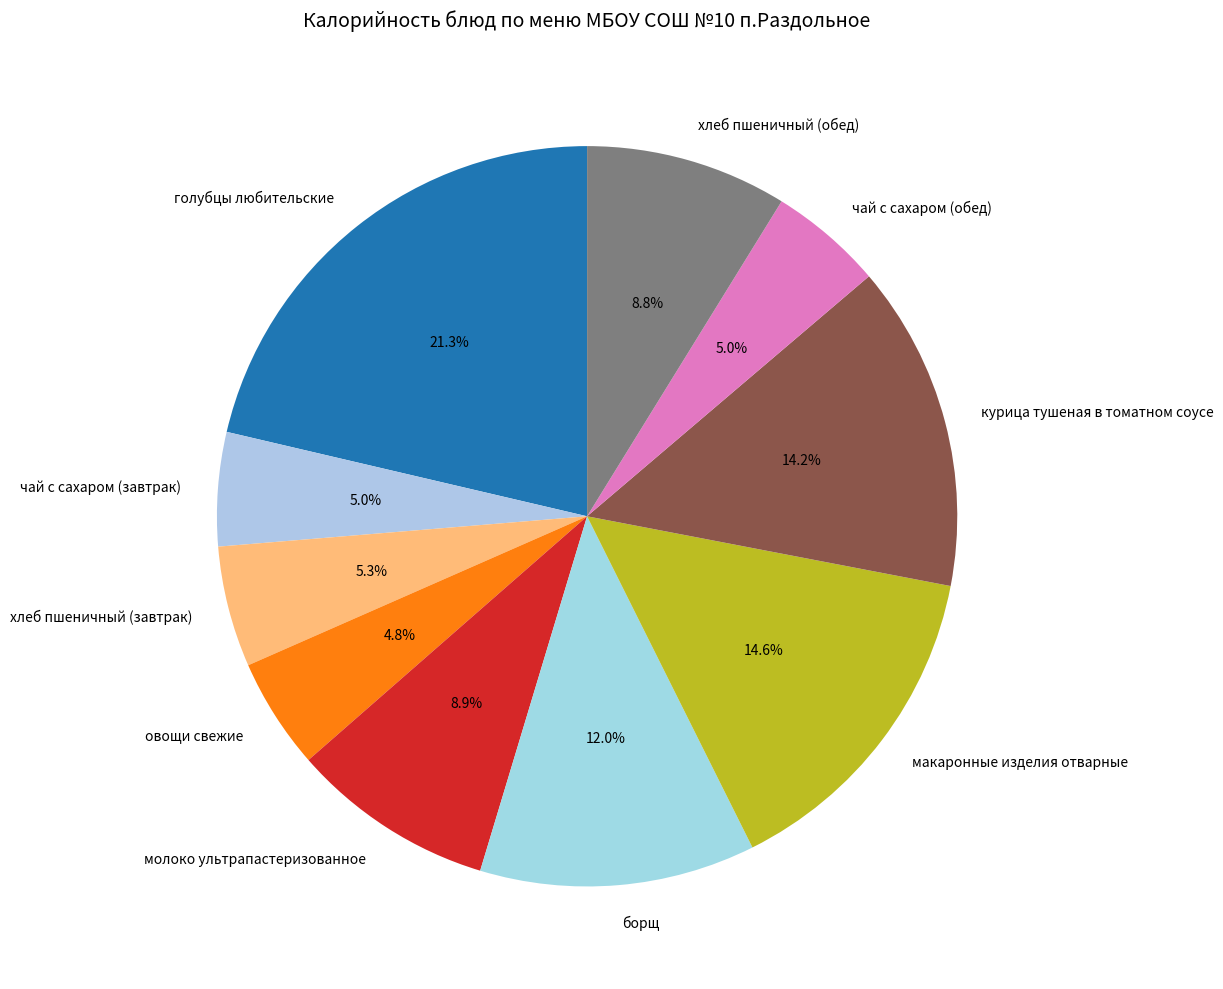

Does any single category account for the majority?

No